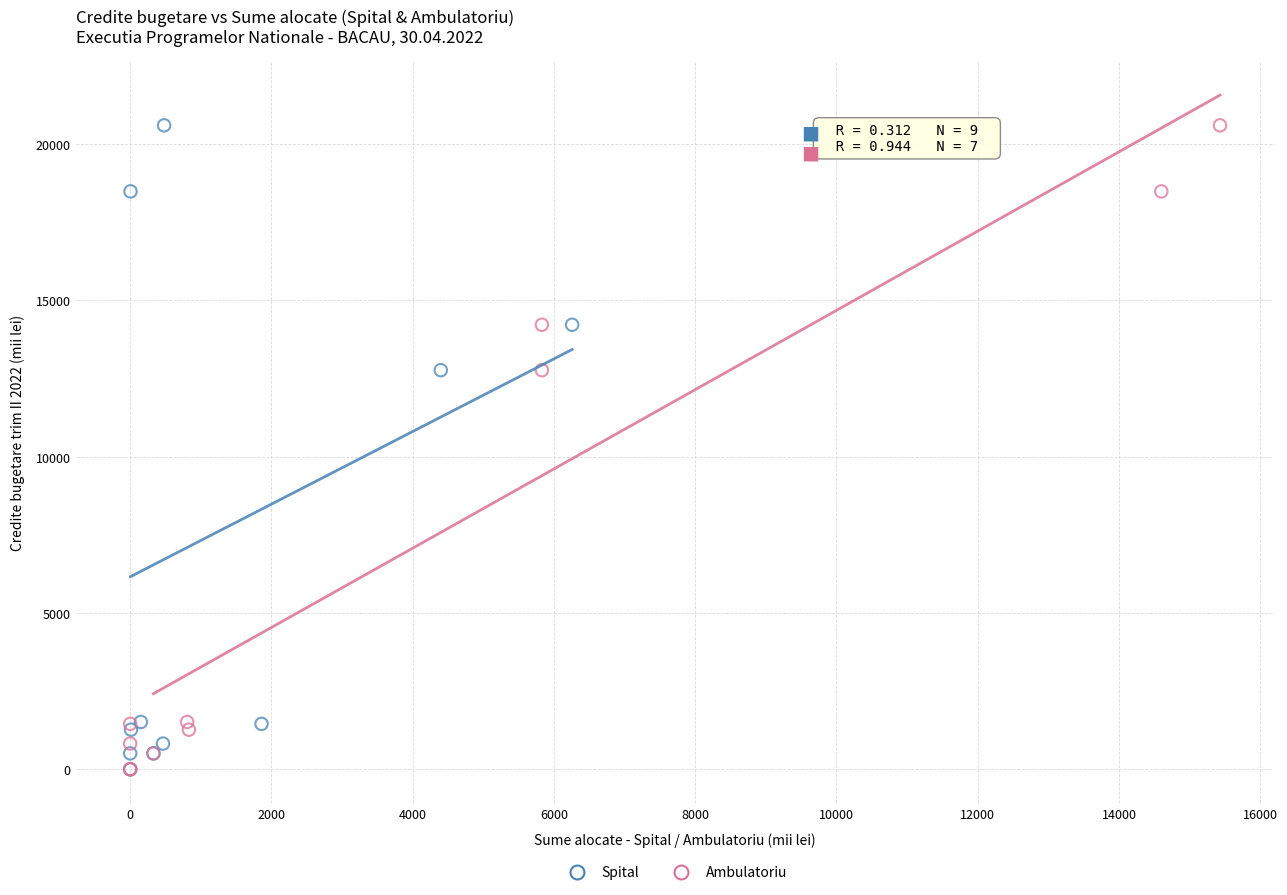

What are all the series names shown in the legend?

Spital, Ambulatoriu